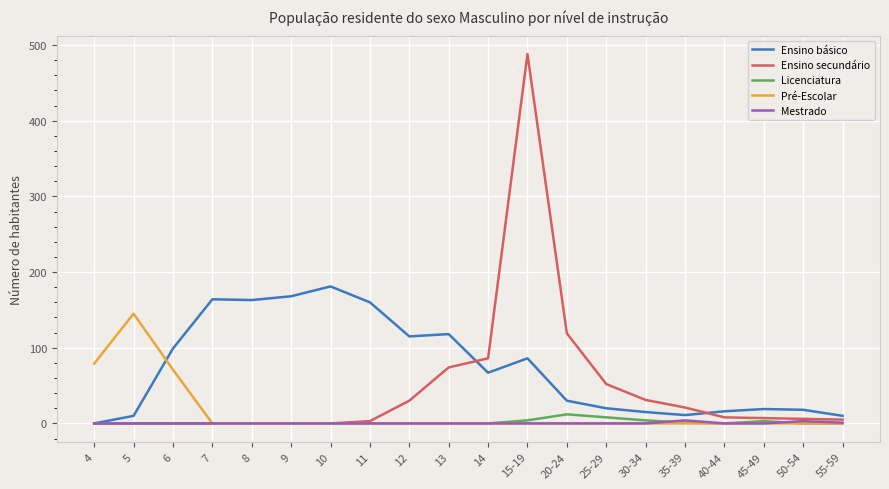

At which label is Ensino secundário closest to 244?

20-24